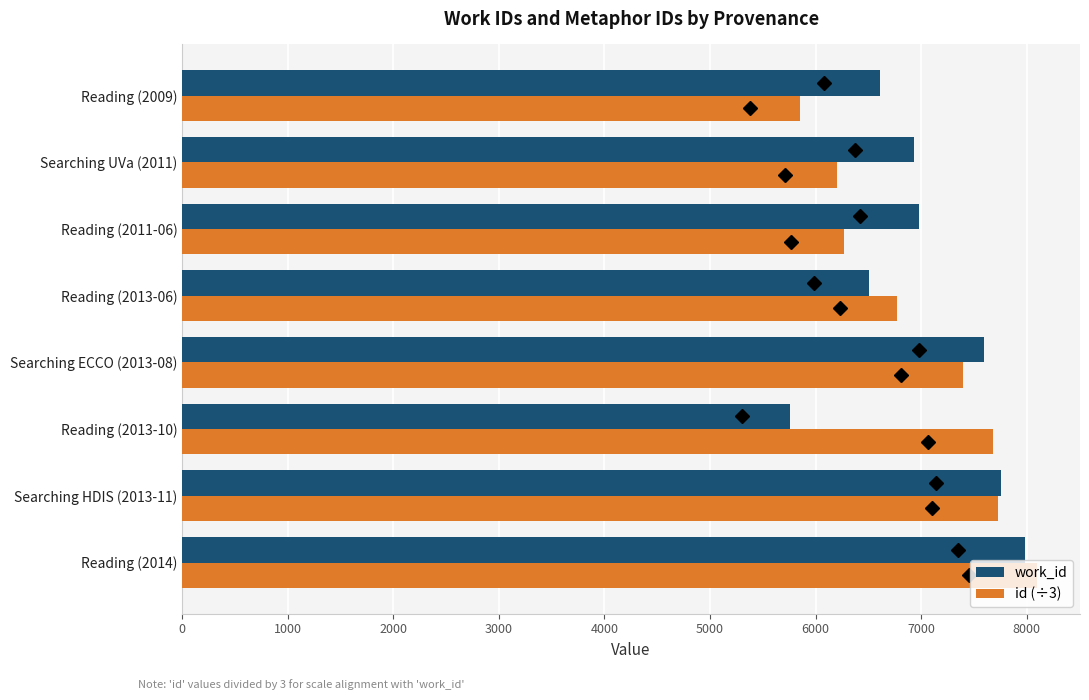

Is it true that id (÷3) equals 8486.9 at Searching UVa (2011)?

False